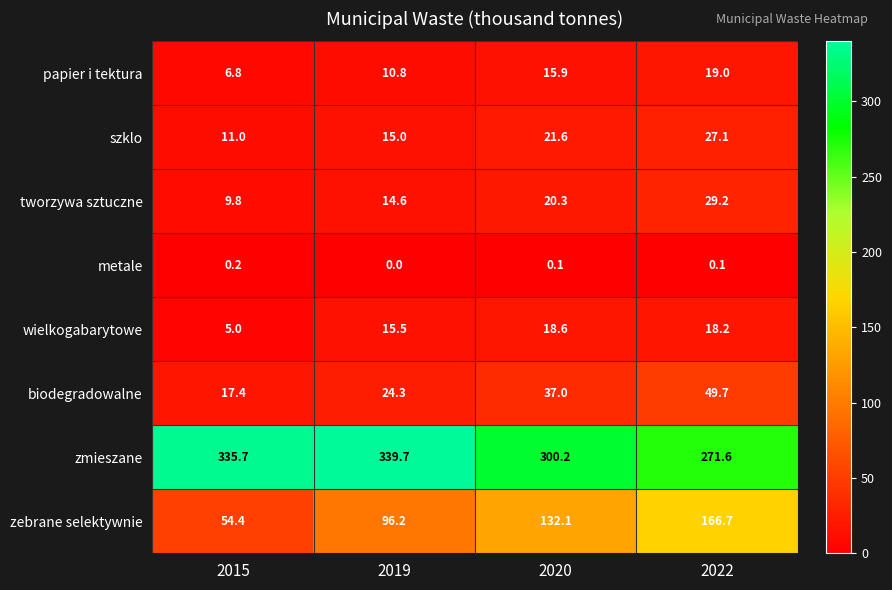

What is the minimum value for wielkogabarytowe?

5.0